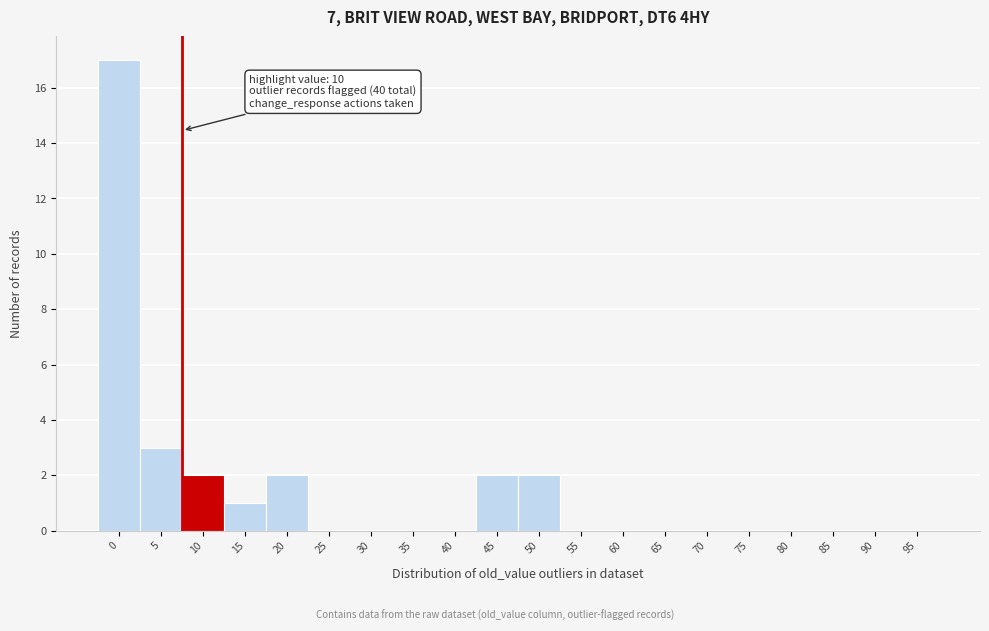

Reading left to right, list all the values displayed in this chart.

0=17	5=3	10=2	15=1	20=2	25=0	30=0	35=0	40=0	45=2	50=2	55=0	60=0	65=0	70=0	75=0	80=0	85=0	90=0	95=0